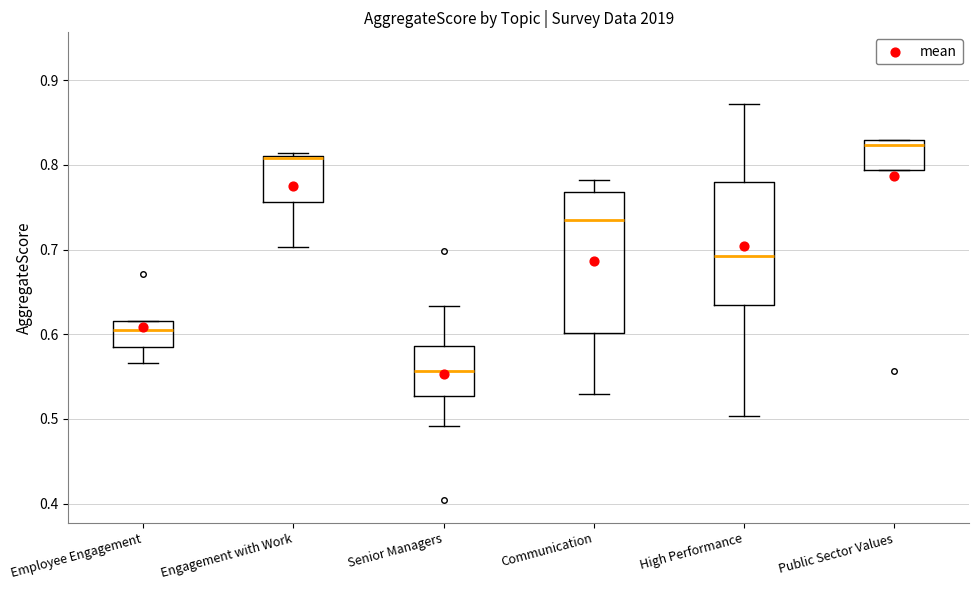

Which box is the tallest, from its lower edge to its upper edge?

Communication